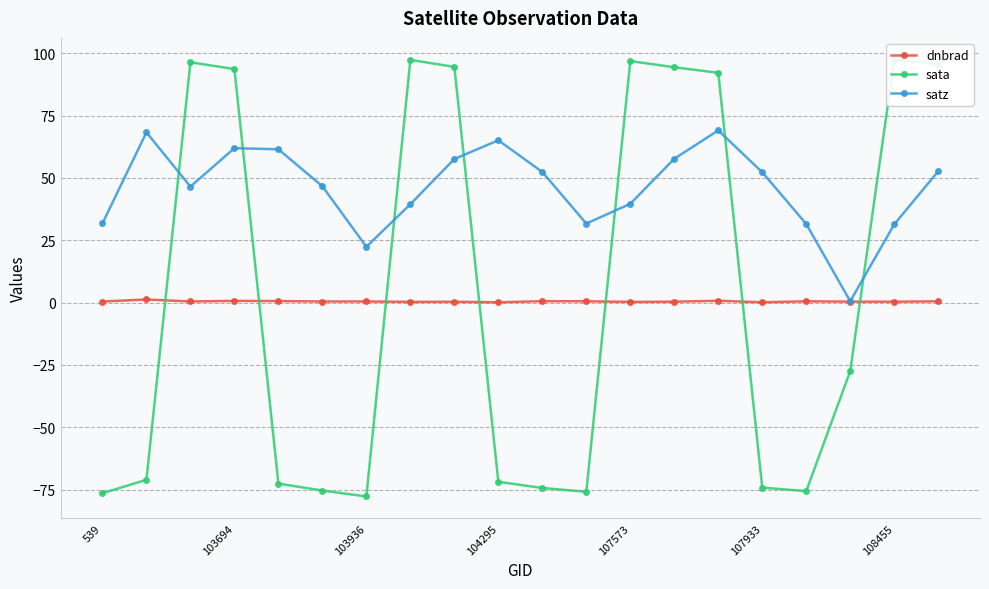

Reading left to right, list all the values displayed in this chart.

dnbrad: 0.4	1.2	0.4	0.7	0.6	0.4	0.5	0.3	0.3	0.1	0.6	0.5	0.3	0.4	0.7	0.1	0.5	0.4	0.4	0.5
sata: -76.5	-71.1	96.4	93.7	-72.6	-75.4	-77.7	97.4	94.6	-71.9	-74.4	-75.9	96.9	94.4	92.2	-74.2	-75.6	-27.5	97.4	95.6
satz: 31.8	68.3	46.5	62.0	61.5	46.7	22.4	39.5	57.6	65.1	52.4	31.7	39.6	57.7	69.1	52.3	31.5	0.5	31.4	52.7